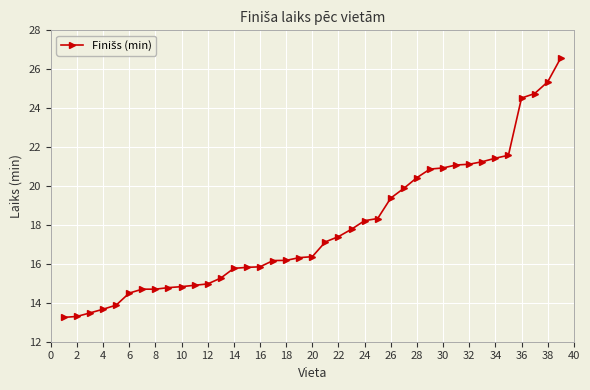

What is the difference between the maximum and second lowest values?

13.3